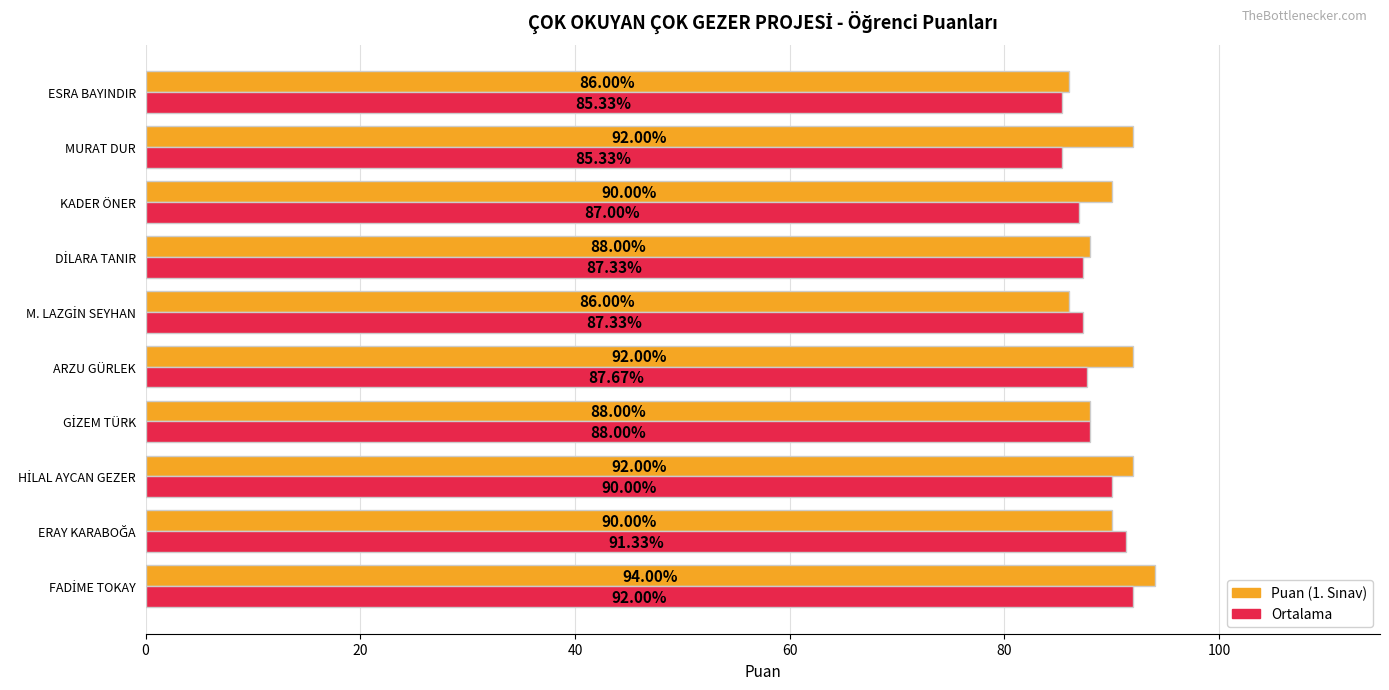

What is the total value across all series at KADER ÖNER?

177.0